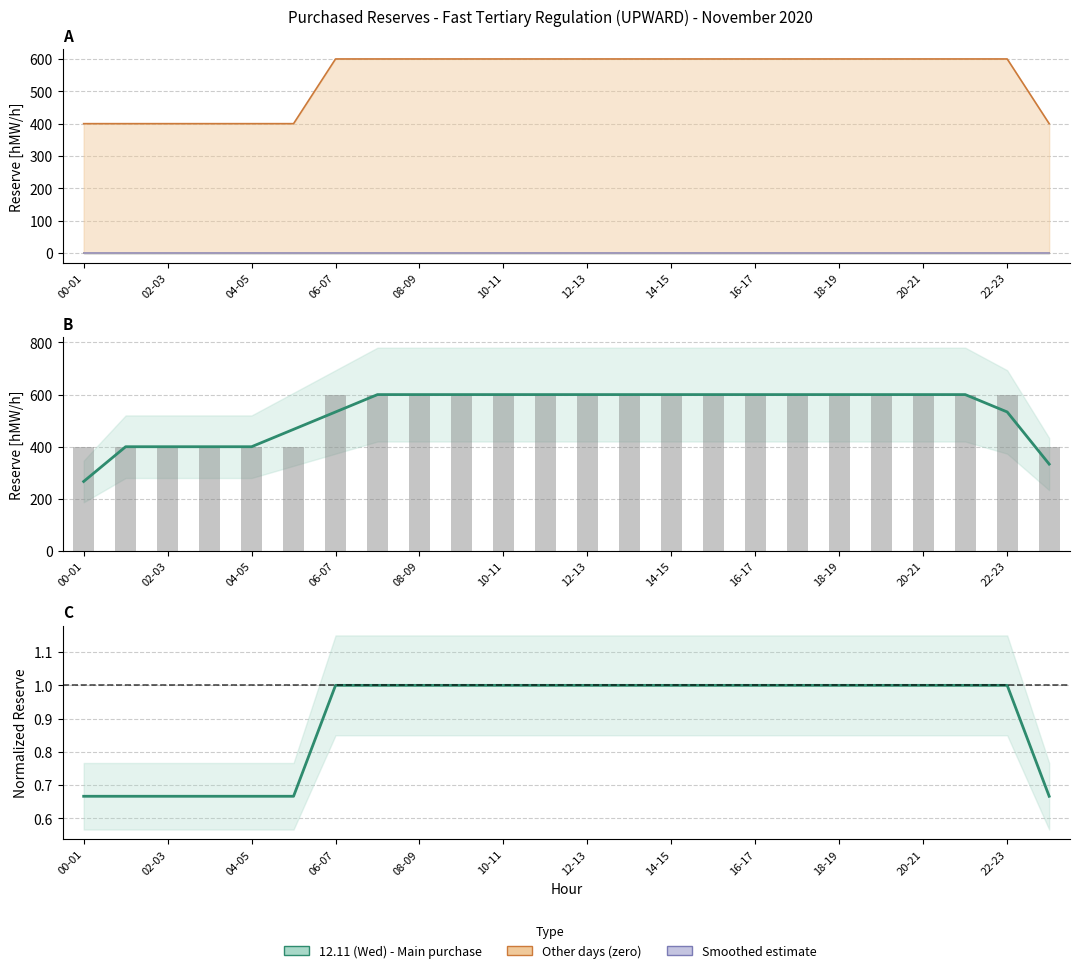

Does the chart contain stacked bars?

No